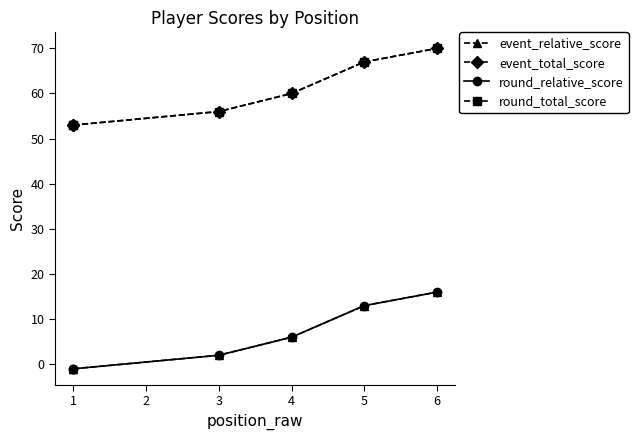

How many lines are shown in the chart?

4